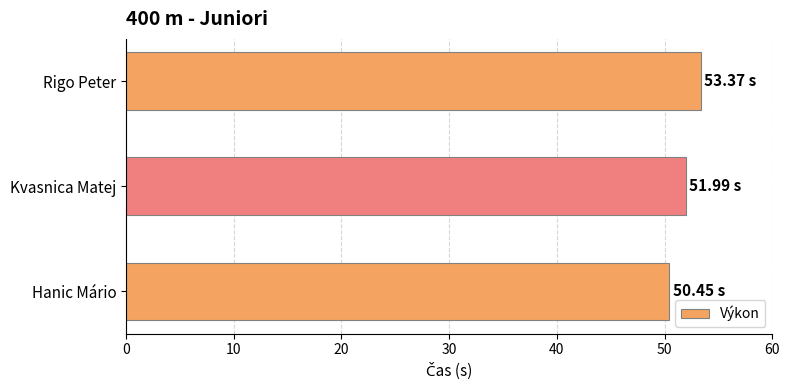

Which has a higher value, Hanic Mário or Kvasnica Matej?

Kvasnica Matej